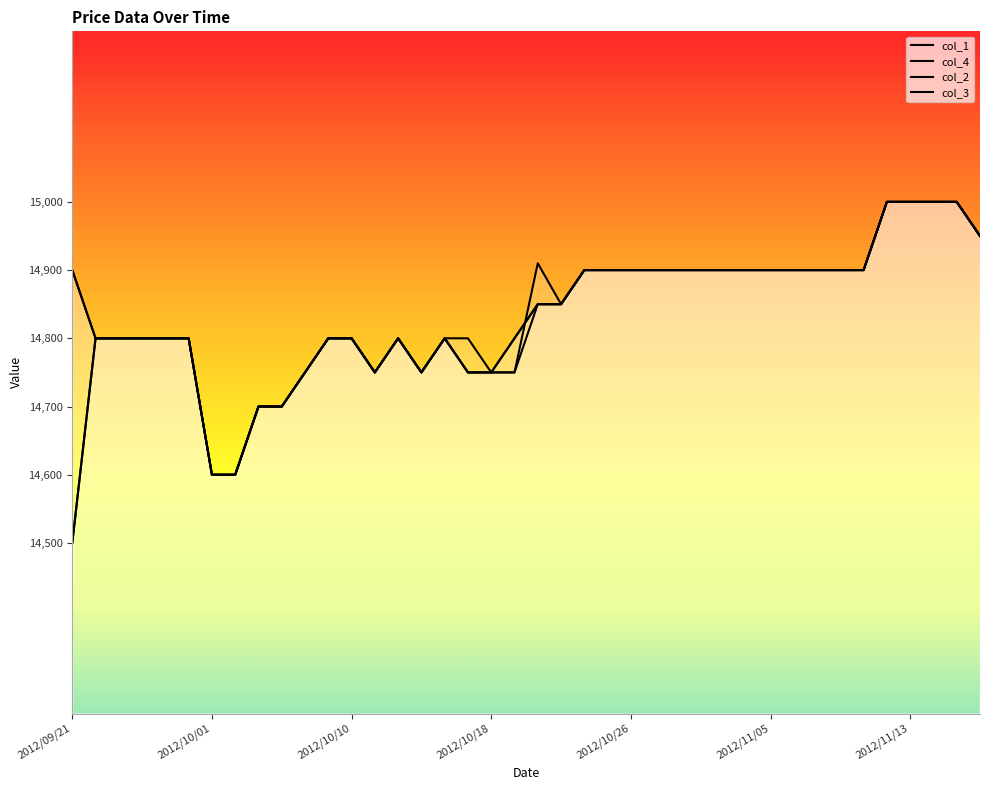

What is the label of the 21st point from the right?

2012/10/19